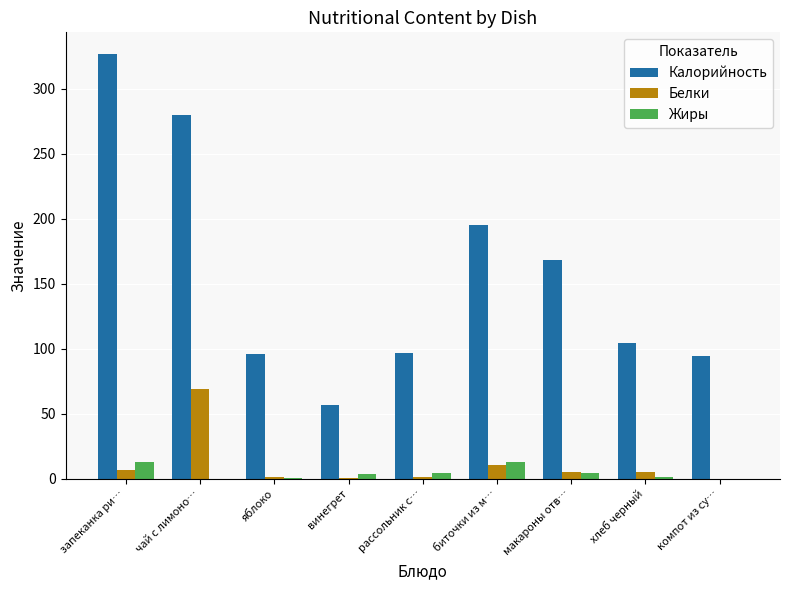

The Калорийность series shows 94.2 at компот из су…. True or false?

True